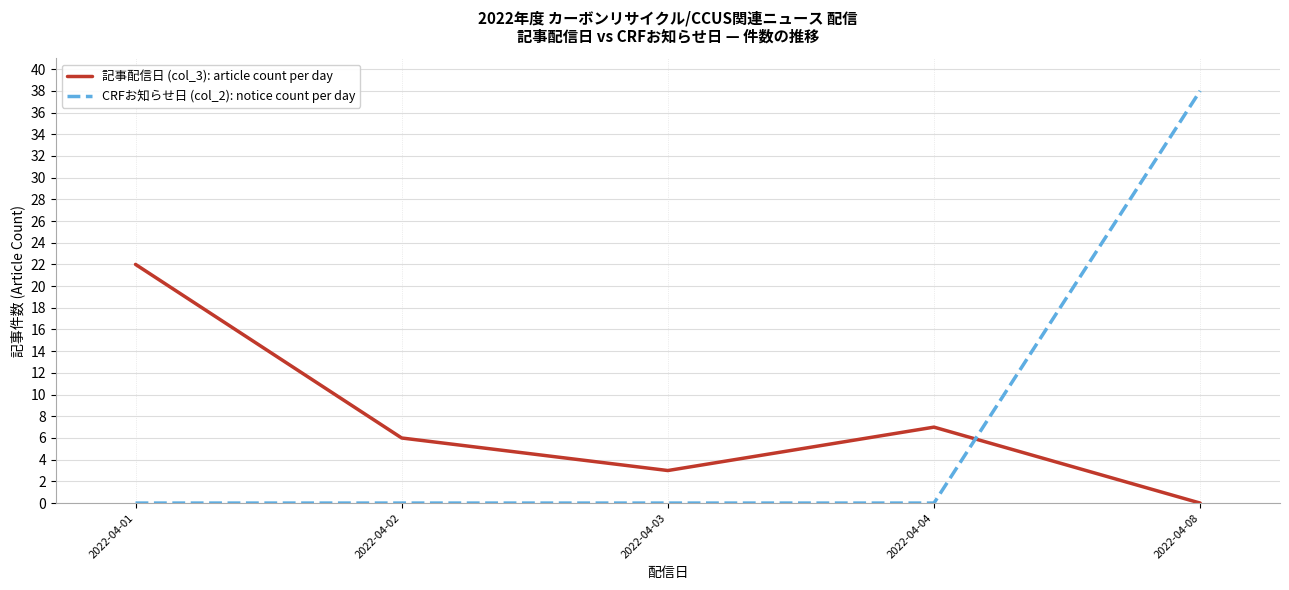

Where does the 記事配信日 (col_3): article count per day series first go above 6?

2022-04-01